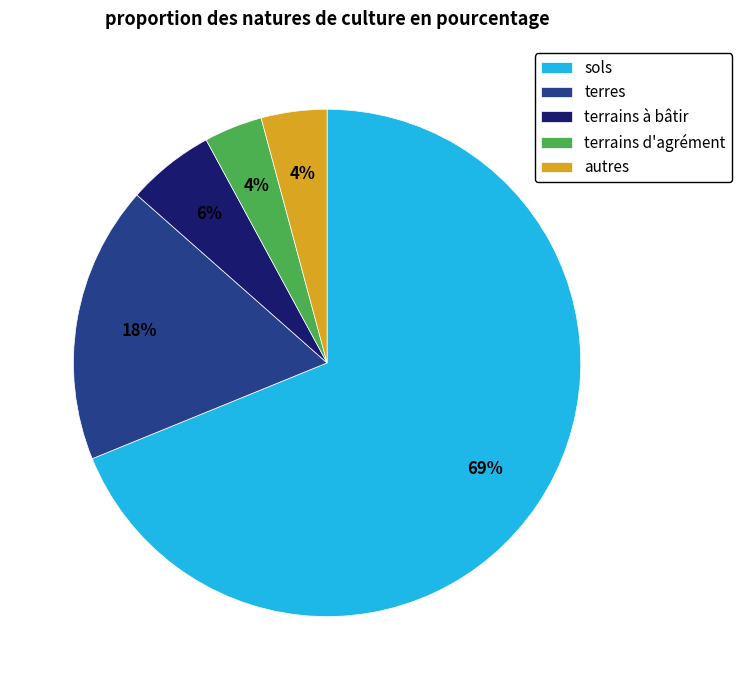

Which category has the biggest portion of the pie?

sols